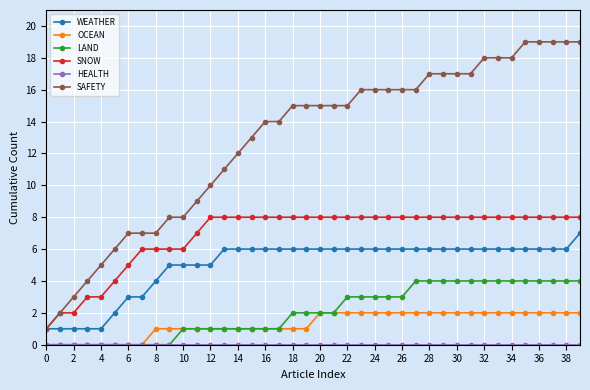

What is the value of the LAND point at the 28th from the left?

4